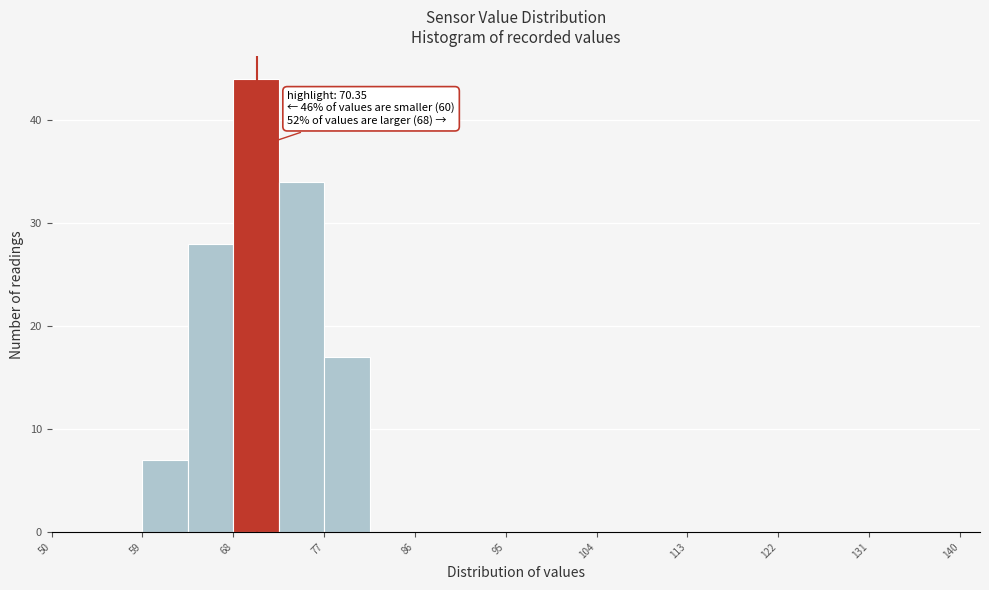

Over which range of the x-axis is the bar tallest?

68.0 to 72.5